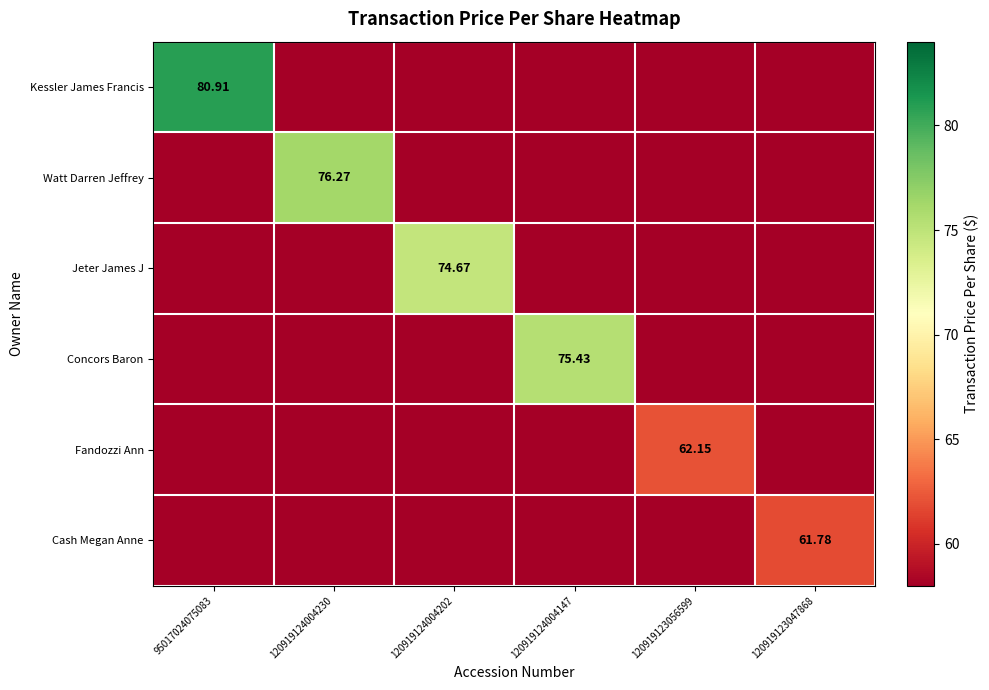

Which has a higher value, 120919124004202 or 120919123056599?

120919124004202